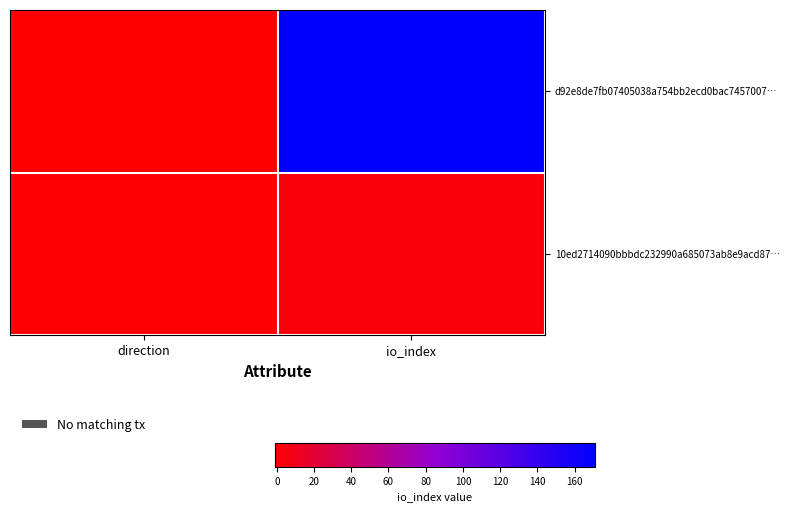

What is the spread (max minus min) of values at direction?

2